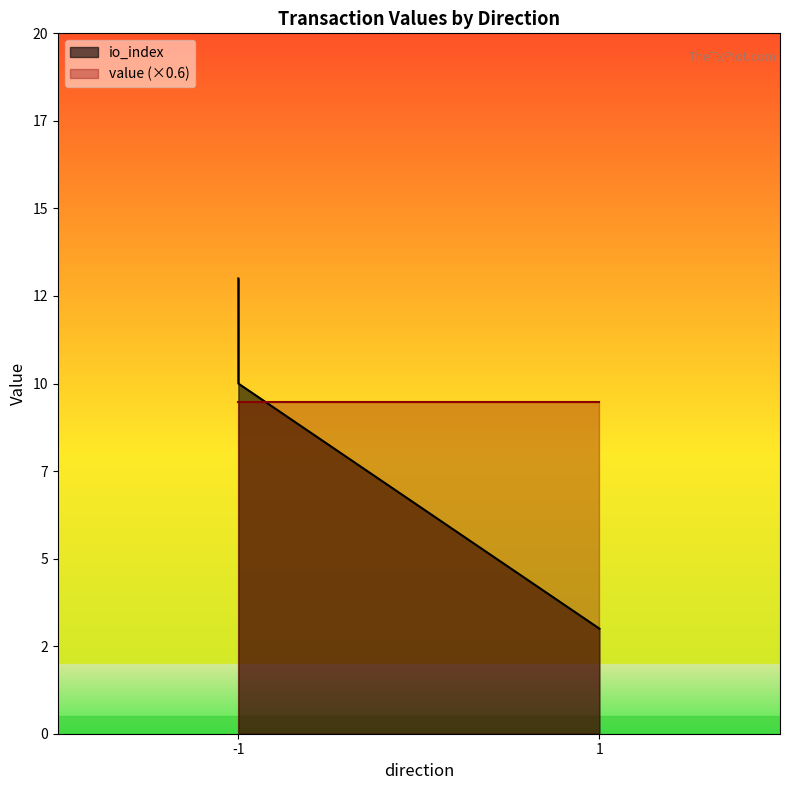

True or false: value has a value of 25.3 at 1 (Vote).

False